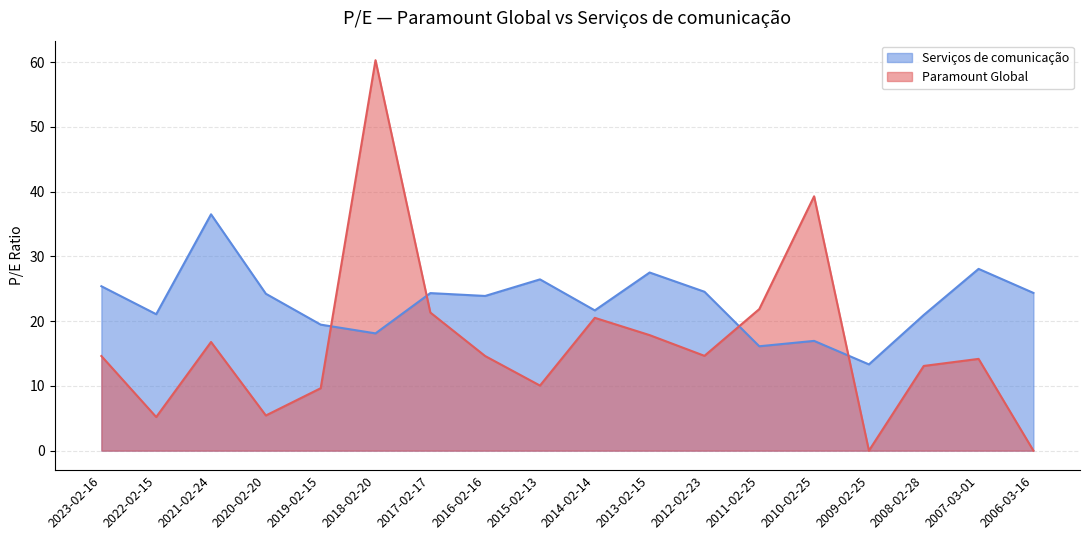

Which series changed the most between 2022-02-15 and 2006-03-16?

Paramount Global